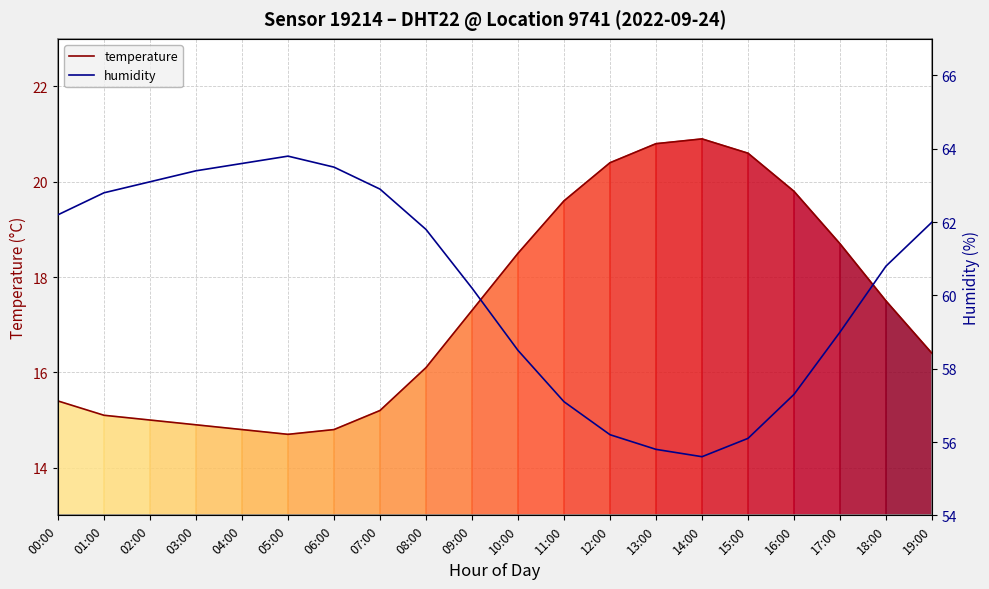

Reading left to right, transcribe all the data shown in this chart.

temperature: 15.4	15.1	15.0	14.9	14.8	14.7	14.8	15.2	16.1	17.3	18.5	19.6	20.4	20.8	20.9	20.6	19.8	18.7	17.5	16.4
humidity: 62.2	62.8	63.1	63.4	63.6	63.8	63.5	62.9	61.8	60.2	58.5	57.1	56.2	55.8	55.6	56.1	57.3	59.0	60.8	62.0